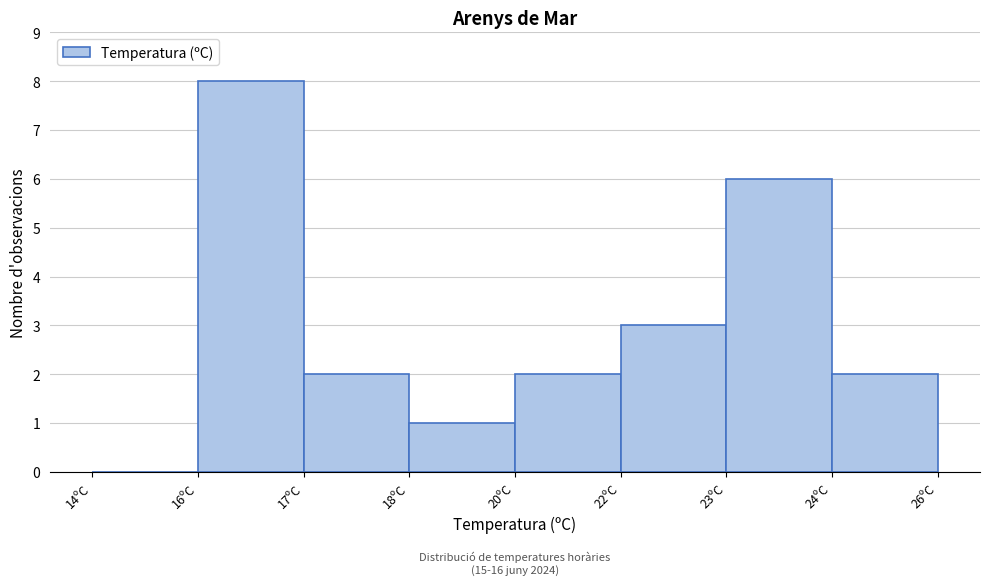

Reading right to left, extract all data points from this chart.

24ºC=2	23ºC=6	22ºC=3	20ºC=2	18ºC=1	17ºC=2	16ºC=8	14ºC=0